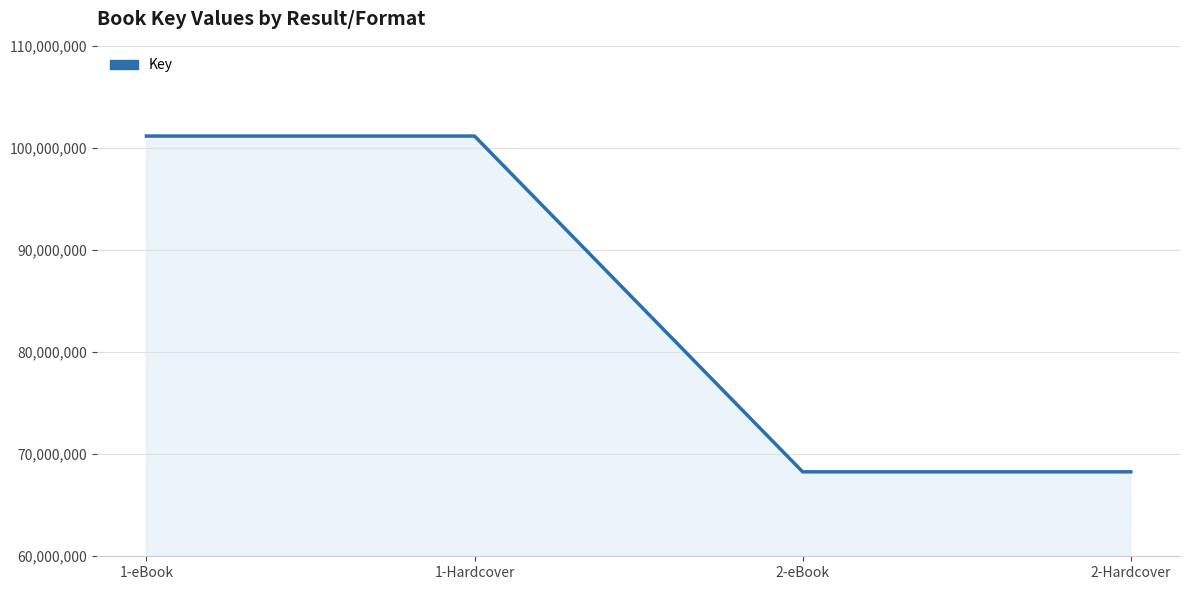

What is the average value?

84717212